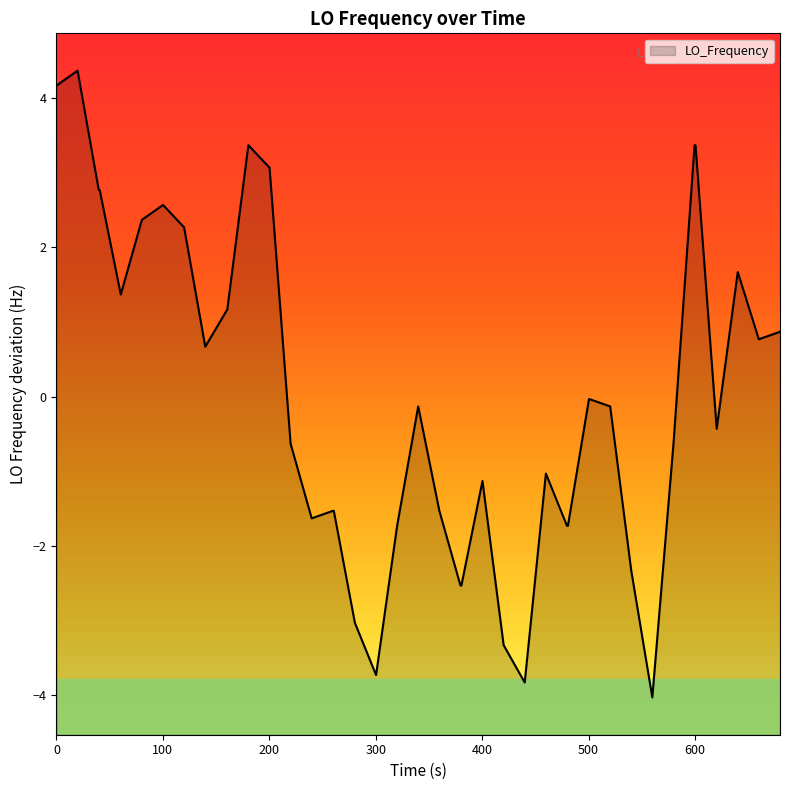

How many lines are shown in the chart?

1